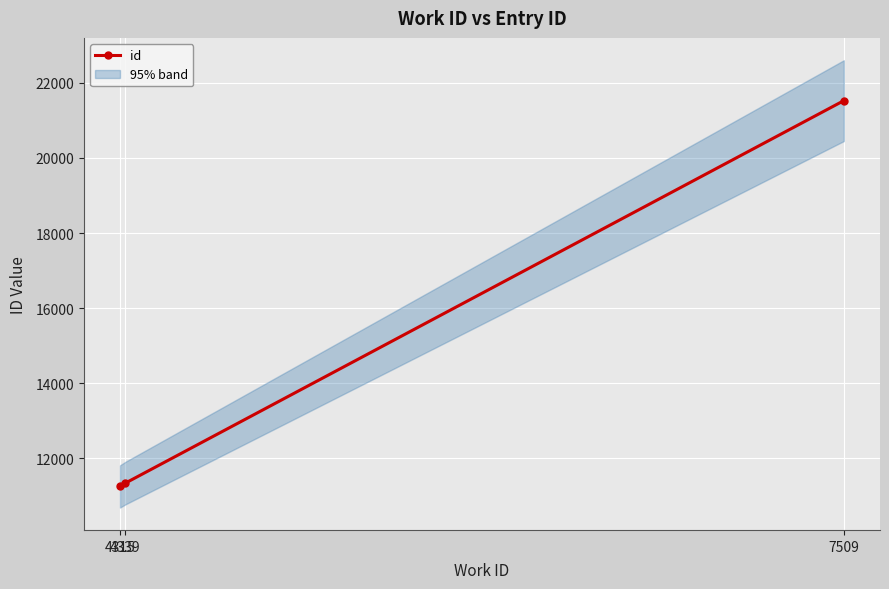

Is this an area chart (filled region under the line)?

No